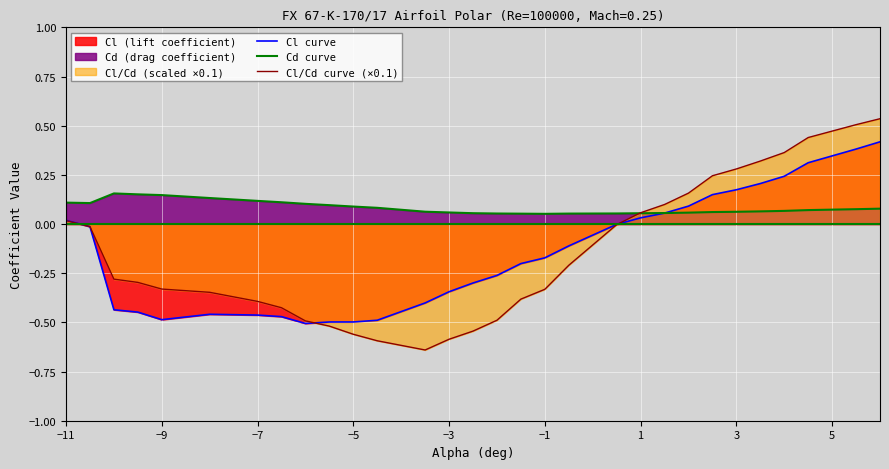

Which series has the largest total across all categories?

Cd curve